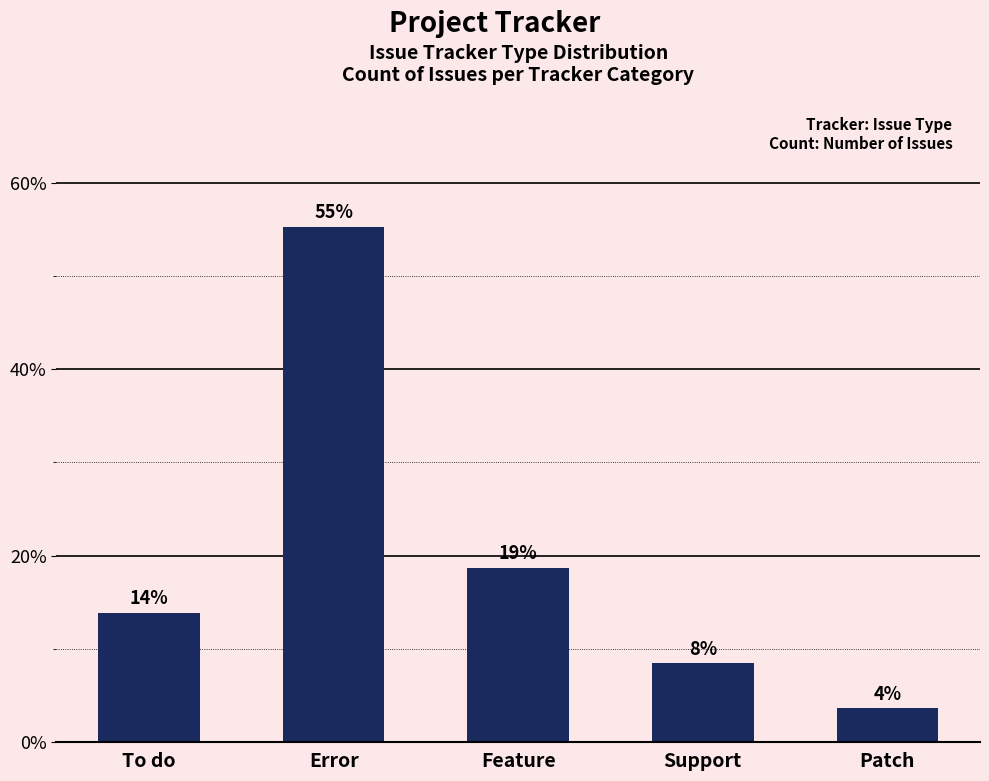

List the labels in order of value, largest first.

Error, Feature, To do, Support, Patch